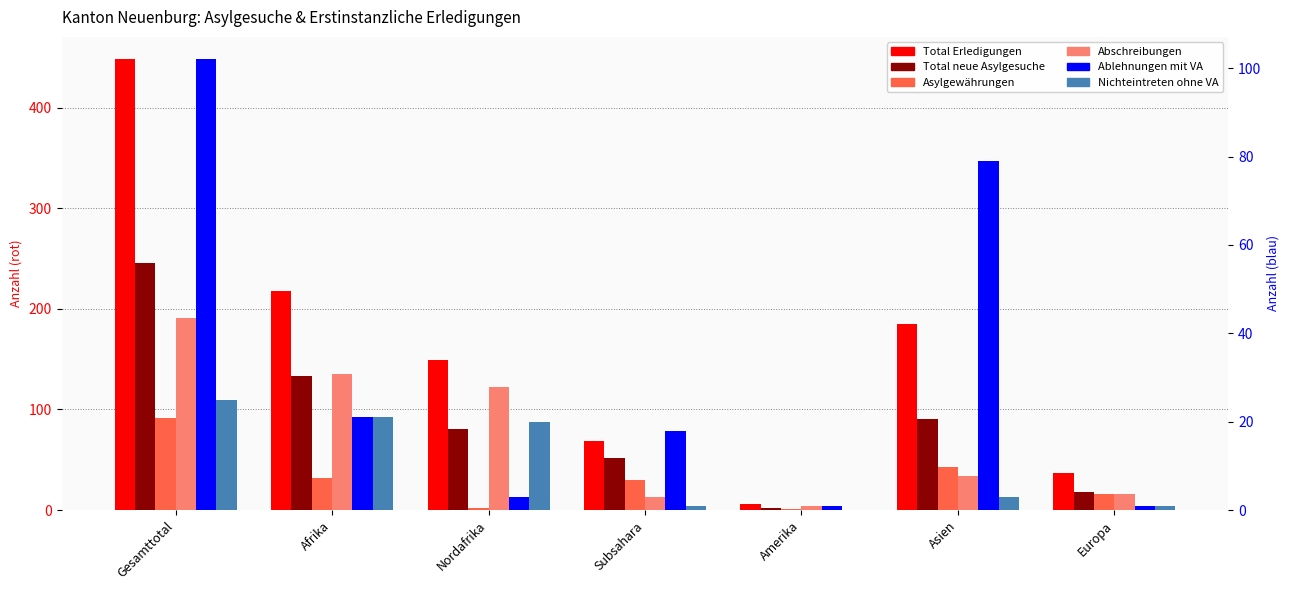

List the labels in order of Ablehnungen mit VA value, smallest first.

Amerika, Europa, Nordafrika, Subsahara, Afrika, Asien, Gesamttotal